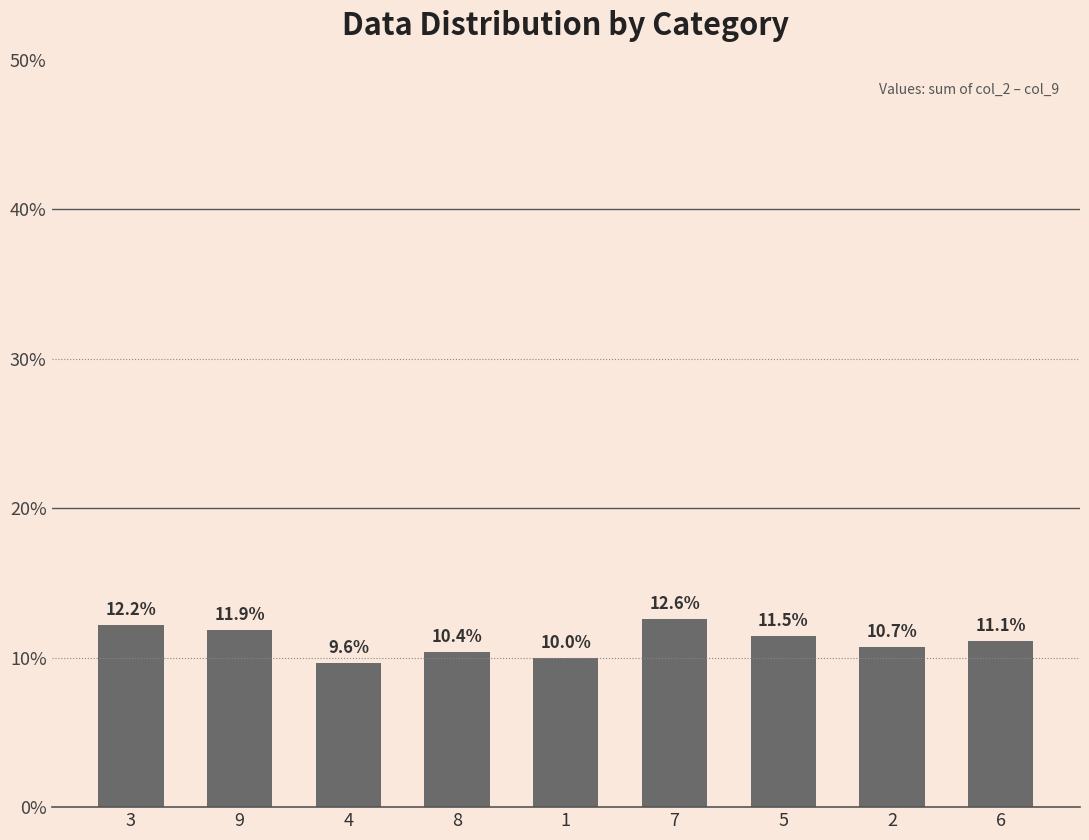

What is the maximum value shown in the chart?

12.6